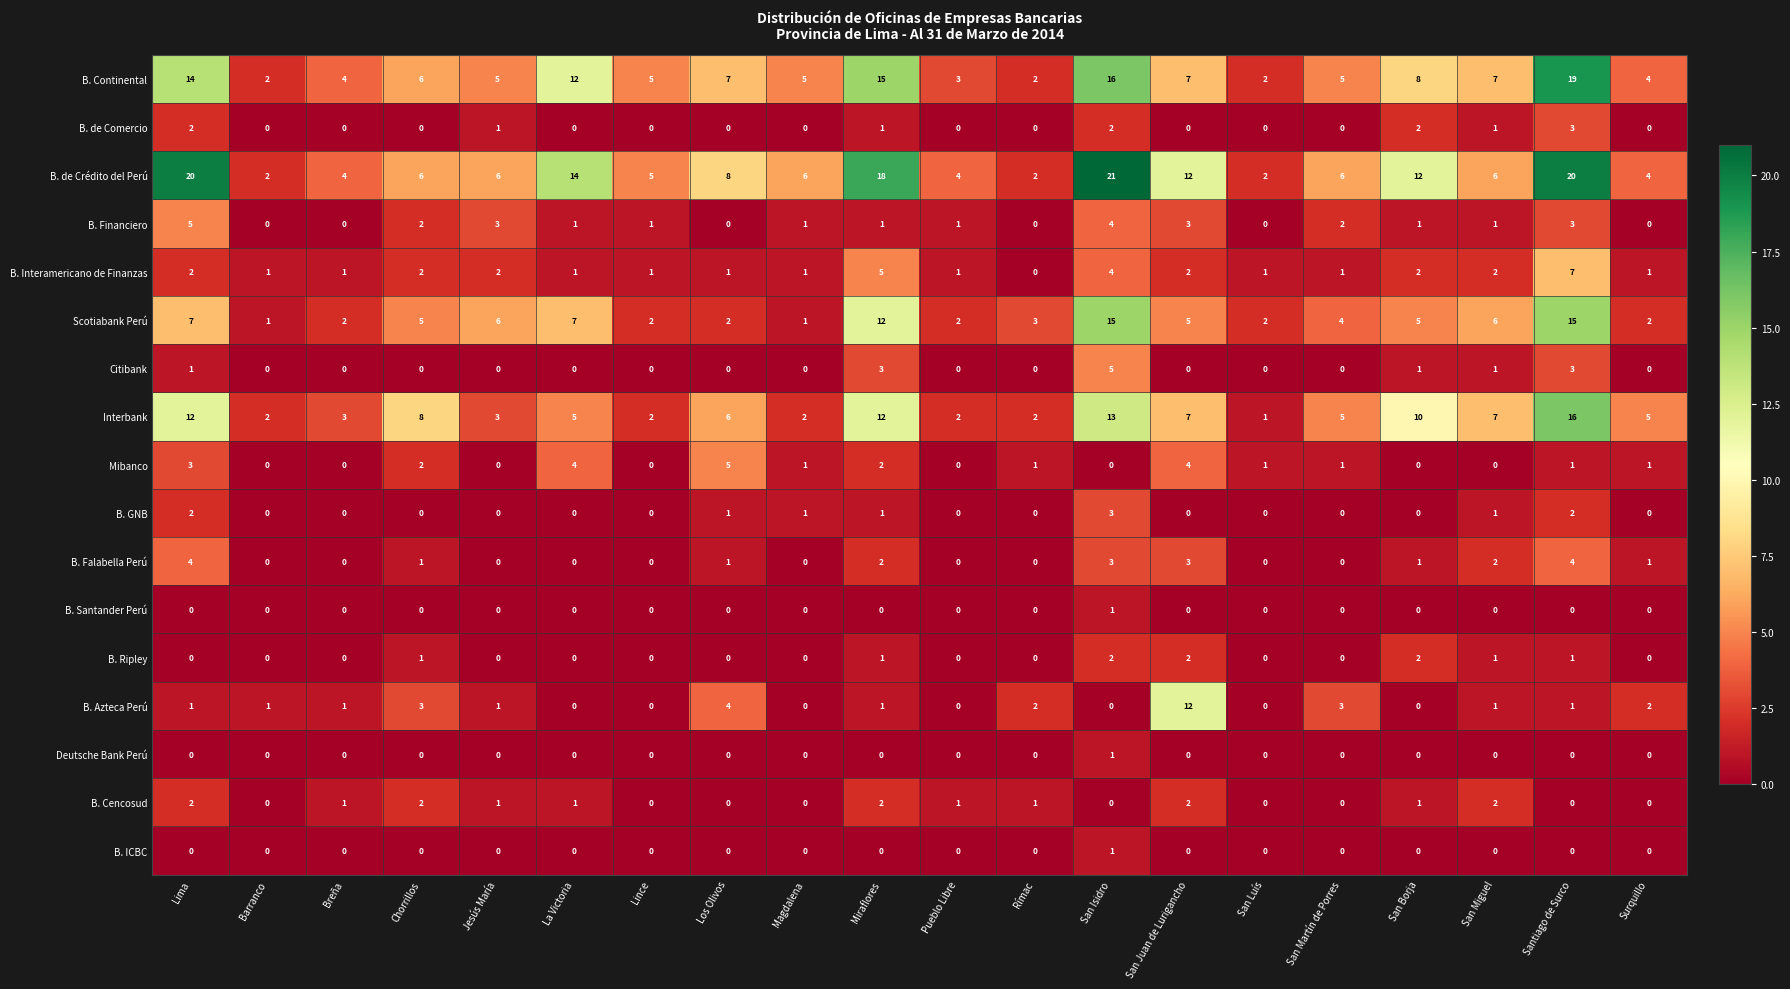

Where does the B. Financiero series first go above 1?

Lima